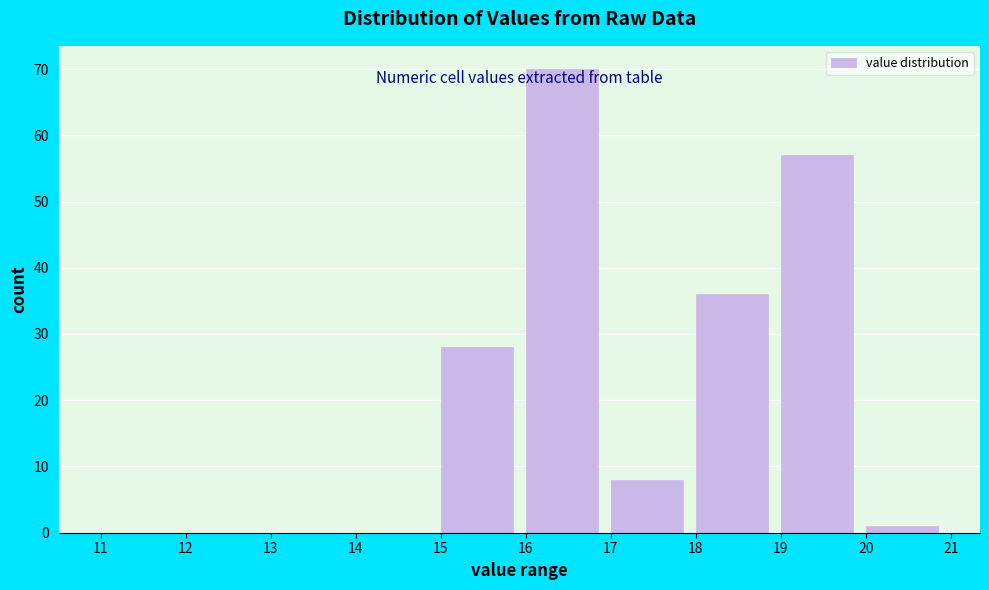

How tall is the bar that spans 17 to 18 on the x-axis? The values are not printed on the chart, so give them approximately, as read against the axis.

8